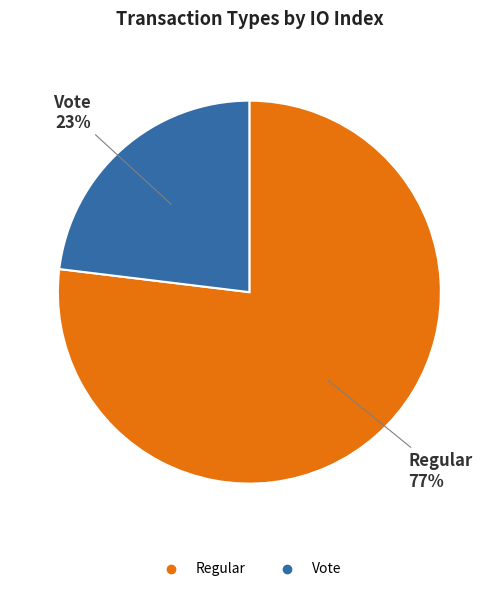

To the nearest percent, what is the average slice percentage?

50%